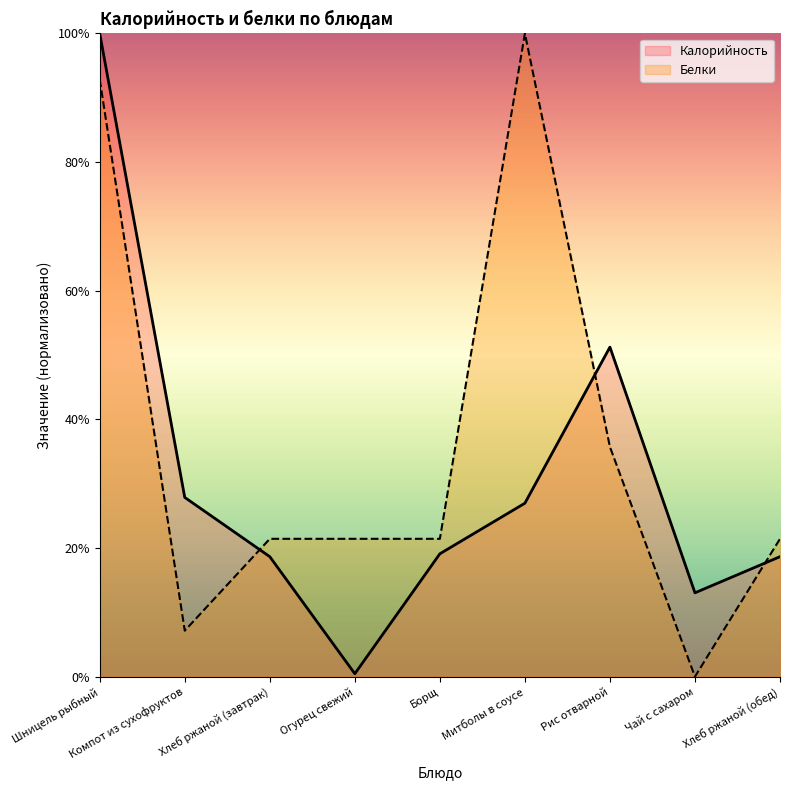

Where is Калорийность nearest to the value 251?

Рис отварной